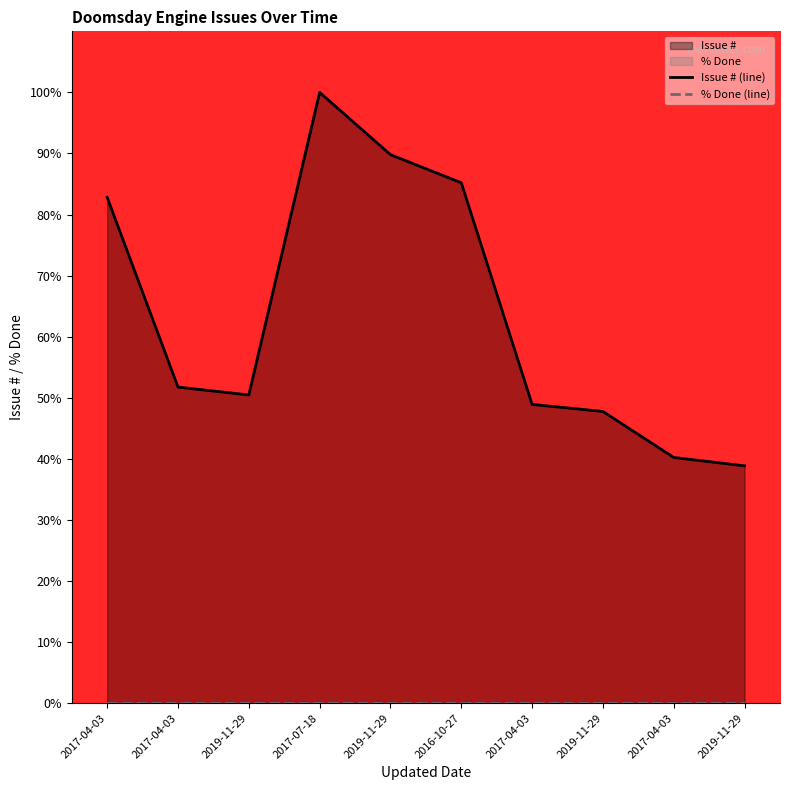

Reading left to right, list all the values displayed in this chart.

Issue # (line): 2017-04-03=82.8	2017-04-03=51.8	2019-11-29=50.5	2017-07-18=100.0	2019-11-29=89.8	2016-10-27=85.2	2017-04-03=48.9	2019-11-29=47.8	2017-04-03=40.2	2019-11-29=38.9
% Done (line): 2017-04-03=0.0	2017-04-03=0.0	2019-11-29=0.0	2017-07-18=0.0	2019-11-29=0.0	2016-10-27=0.0	2017-04-03=0.0	2019-11-29=0.0	2017-04-03=0.0	2019-11-29=0.0